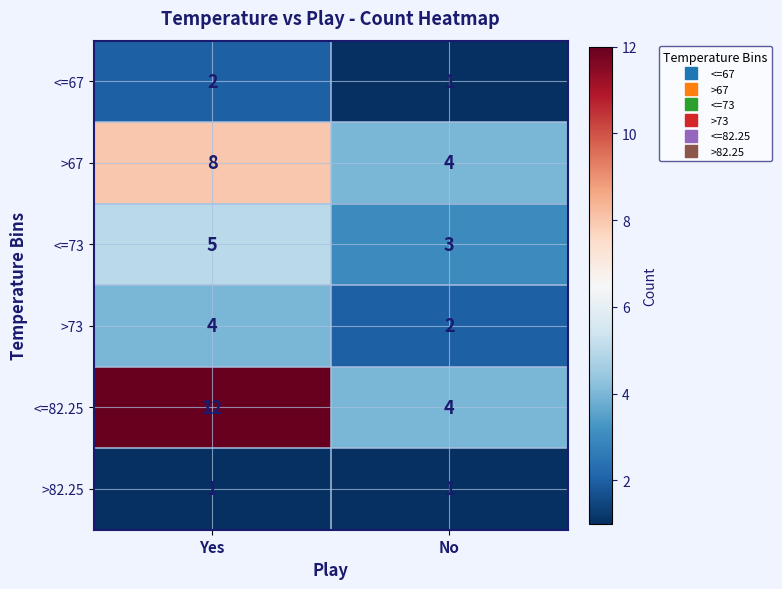

What is the approximate value of <=73 at No?

3